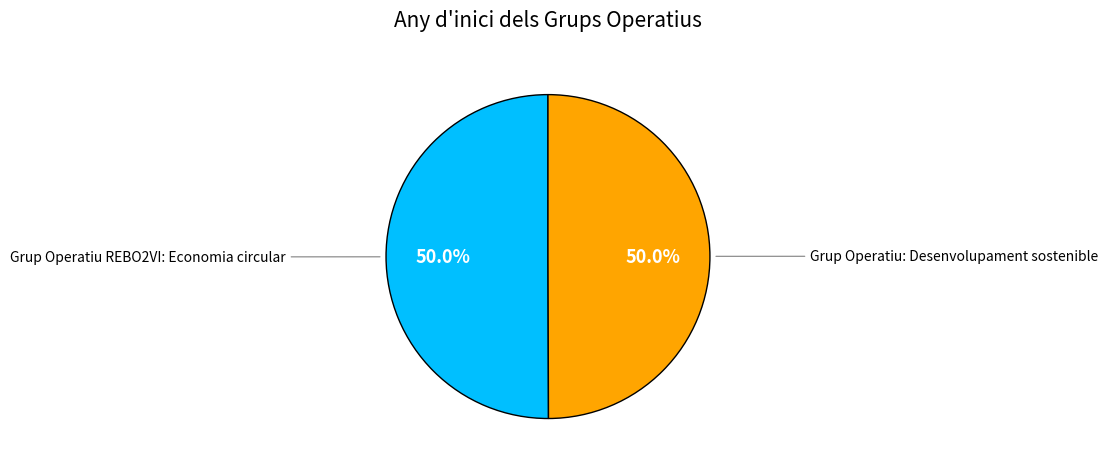

Count the number of slices in the pie.

2